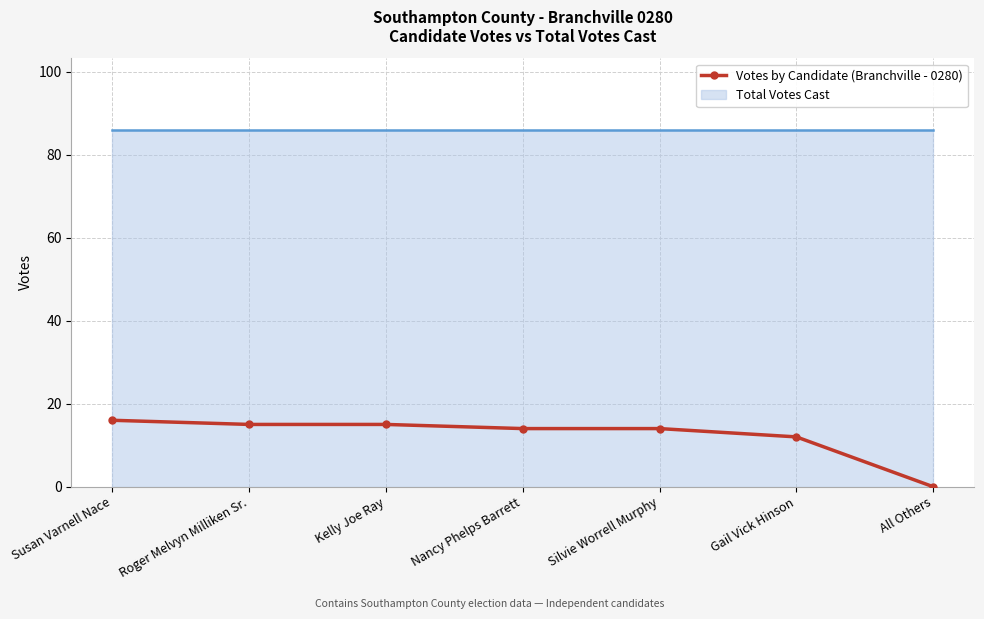

At which label is the value closest to 8?

Gail Vick Hinson